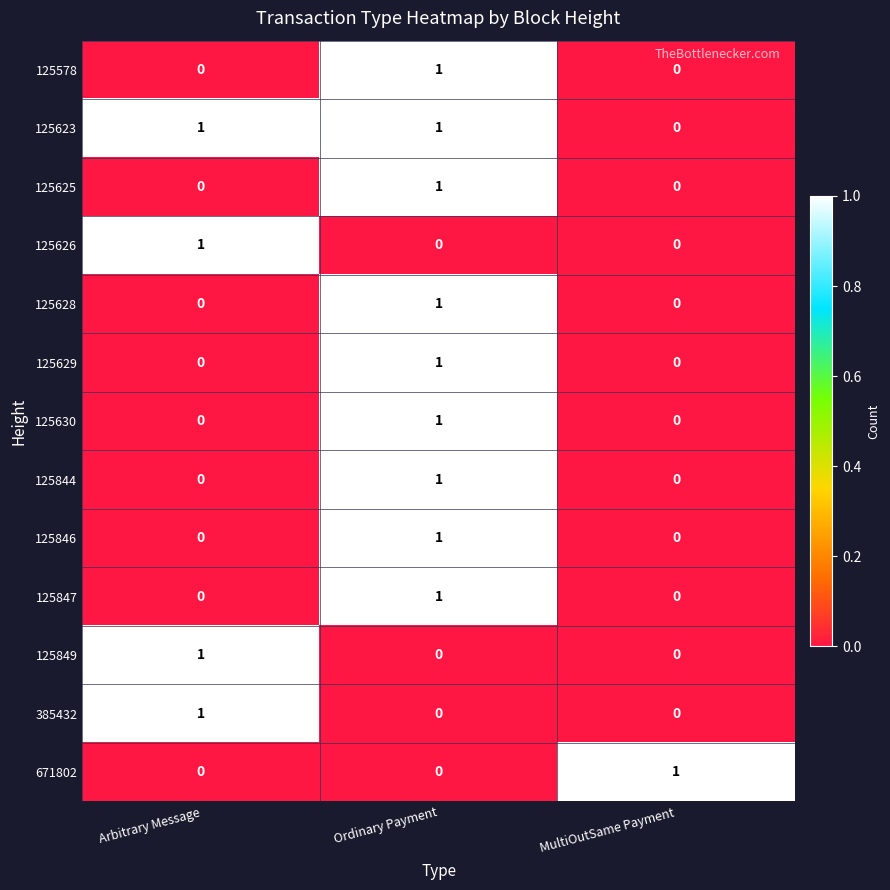

How many 125625 values are between 0 and 1?

3